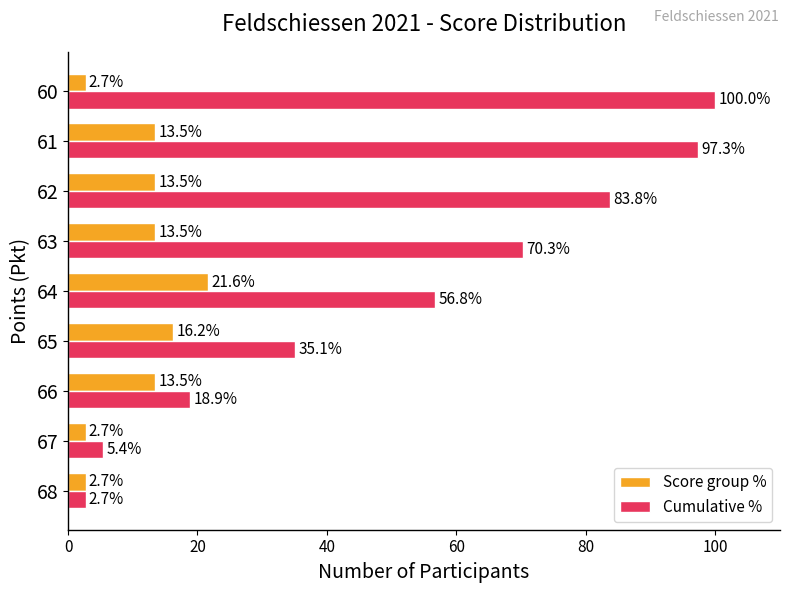

What is the difference between the Cumulative % values at 63 and 64?

13.5